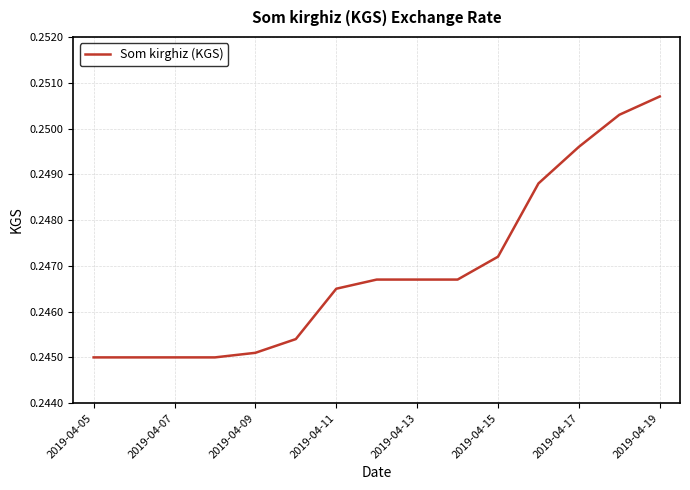

How many lines are shown in the chart?

1